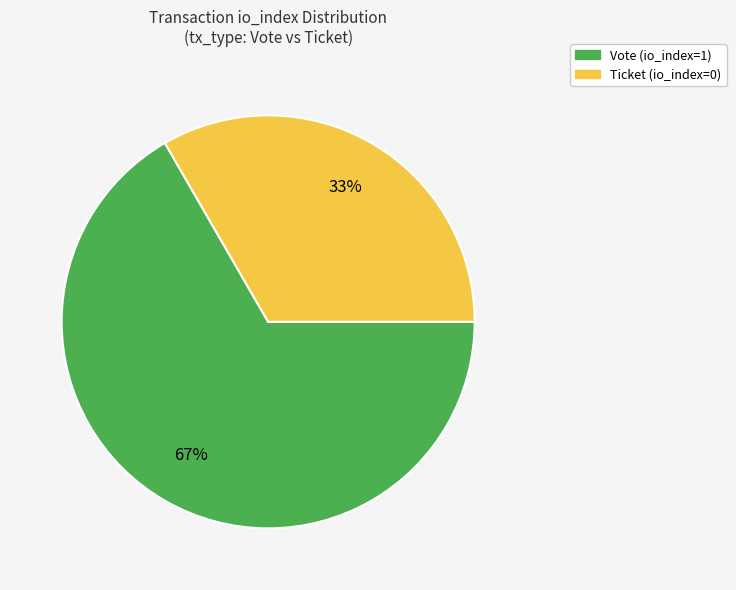

Between Ticket (io_index=0) and Vote (io_index=1), which is larger?

Vote (io_index=1)